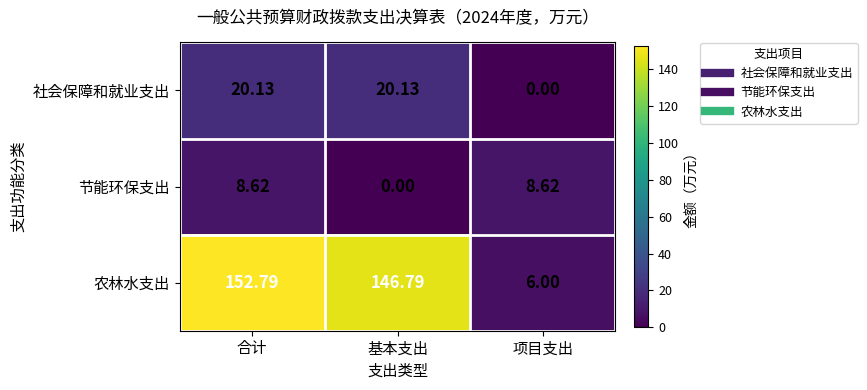

Which category has the lowest value in the 节能环保支出 series?

基本支出